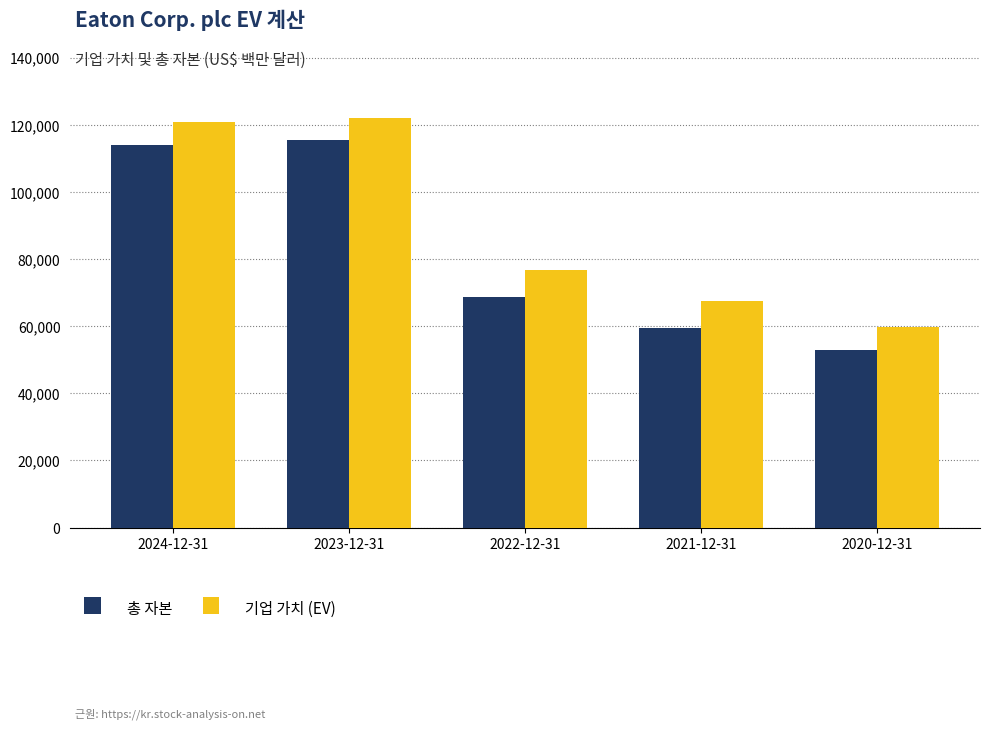

Which series has the largest total across all categories?

기업 가치 (EV)